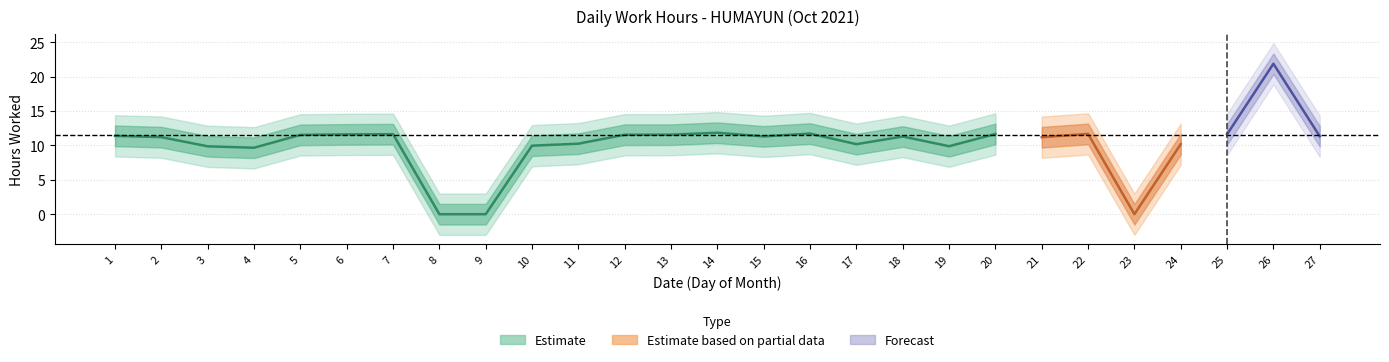

At which label is the value closest to 10?

10